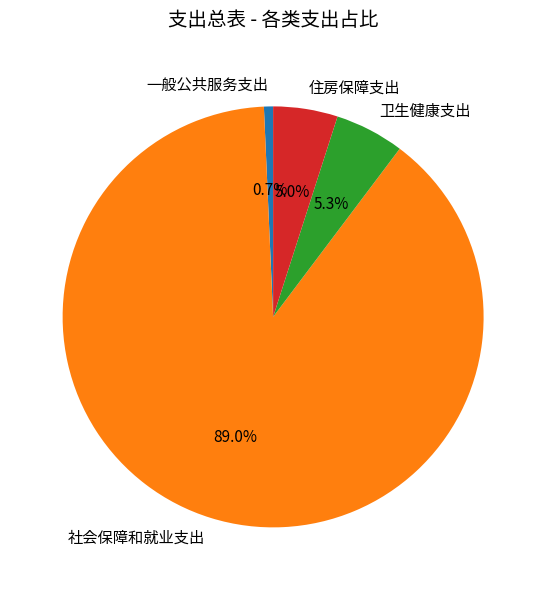

Which slice is the largest?

社会保障和就业支出